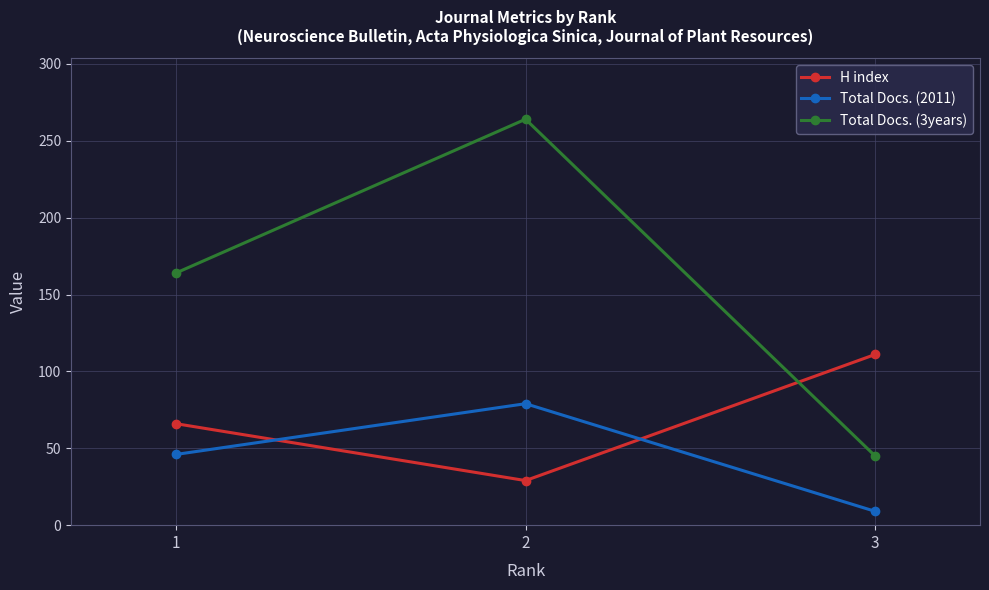

What are all the series names shown in the legend?

H index, Total Docs. (2011), Total Docs. (3years)